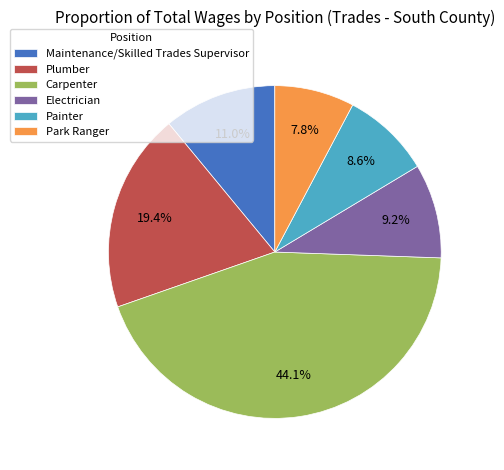

Count the number of slices in the pie.

6